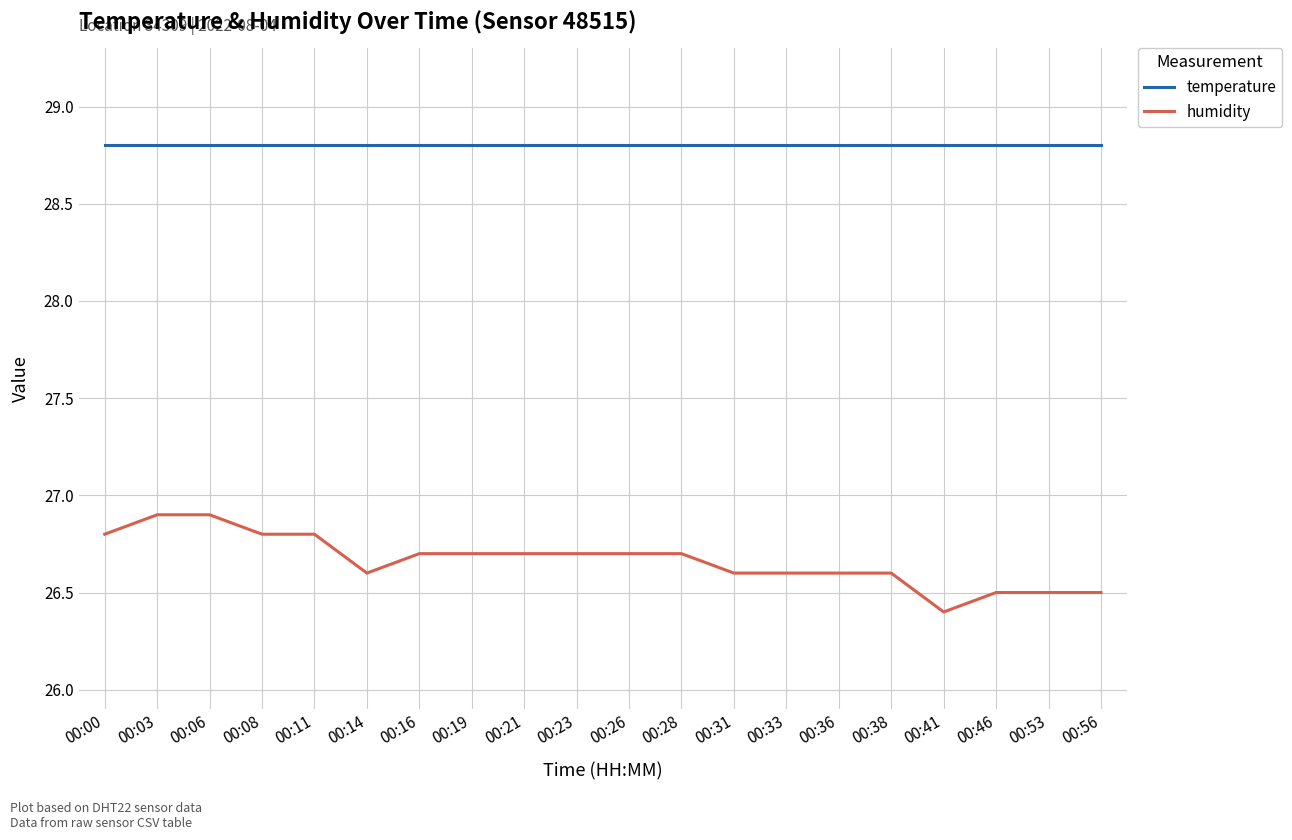

How many distinct data groups are displayed?

2